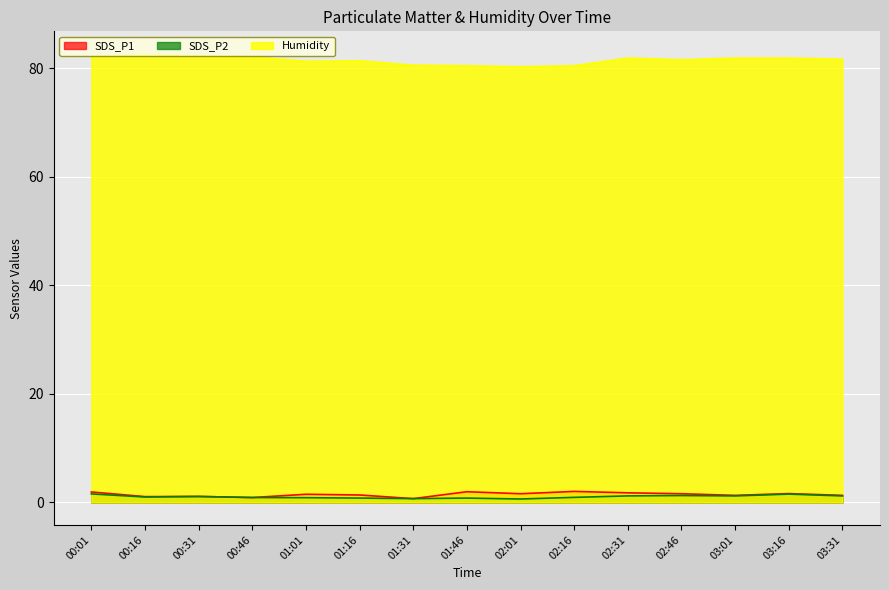

What is the total value across all series at 00:01?

85.6